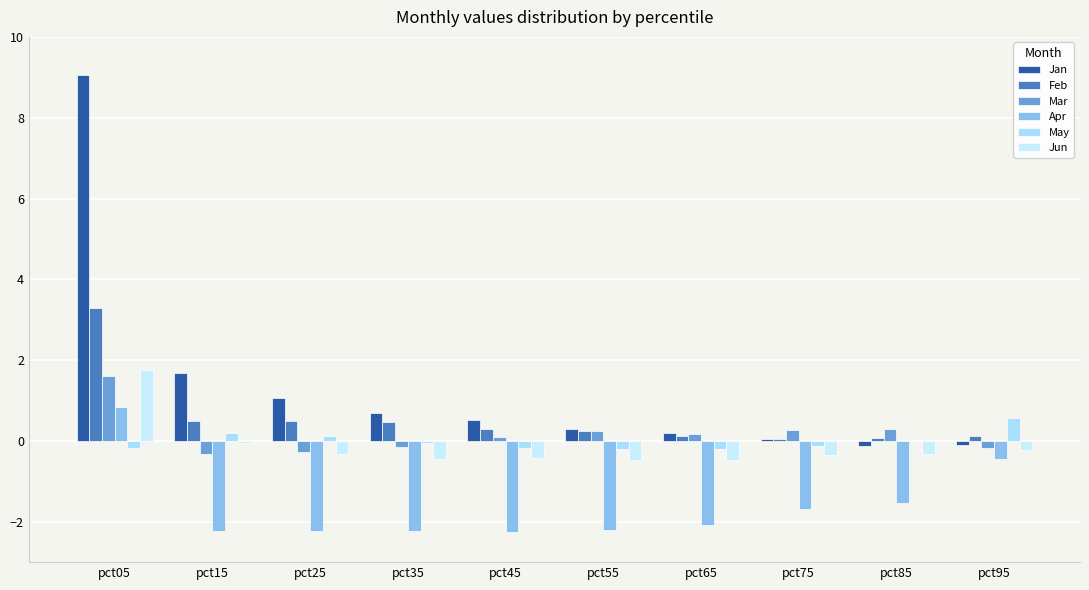

What is the minimum value shown in the chart?

-2.3